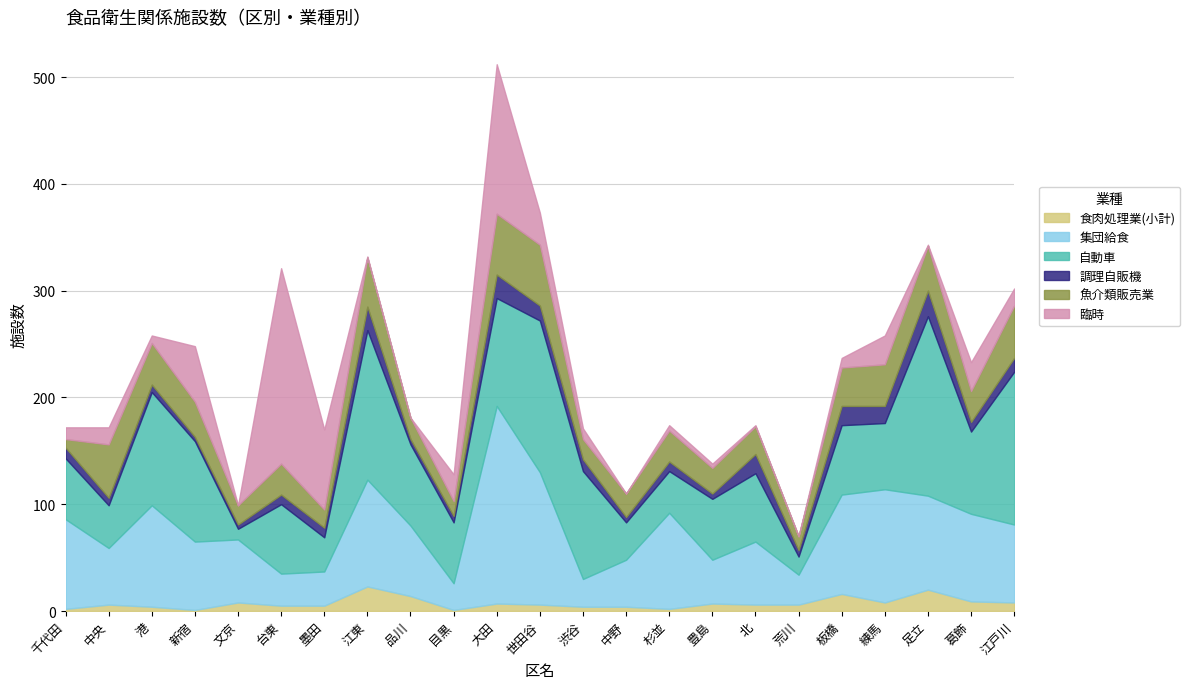

Reading right to left, list all the values displayed in this chart.

食肉処理業(小計): 8	9	20	8	16	6	6	7	2	4	4	6	7	1	14	23	5	5	8	1	4	6	2
集団給食: 73	82	88	106	93	28	59	41	90	44	26	124	185	25	66	100	32	30	59	64	95	53	84
自動車: 143	77	168	62	65	17	64	57	39	35	101	142	101	57	76	140	32	65	10	94	106	40	57
調理自販機: 13	9	24	16	18	6	18	5	9	5	11	14	22	6	5	22	9	9	4	4	7	7	10
魚介類販売業: 49	29	42	39	36	13	26	24	29	22	19	57	57	14	20	46	17	29	18	33	39	50	8
臨時: 16	27	1	27	9	0	1	4	5	0	10	30	140	25	0	1	75	183	0	52	7	16	11